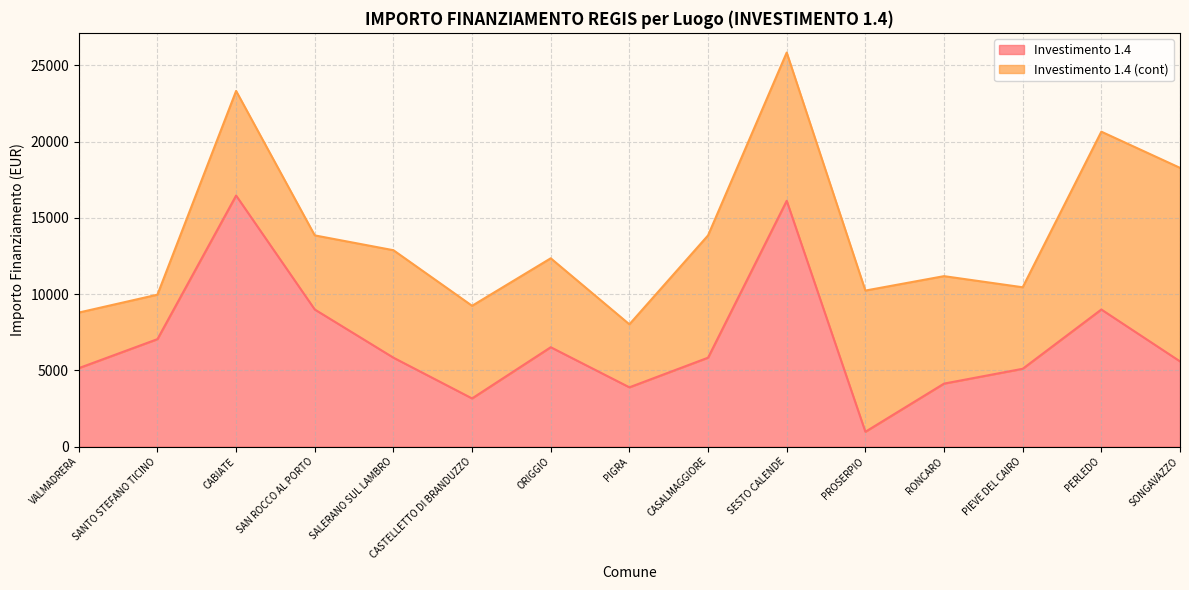

What is the sum of all values?

103781